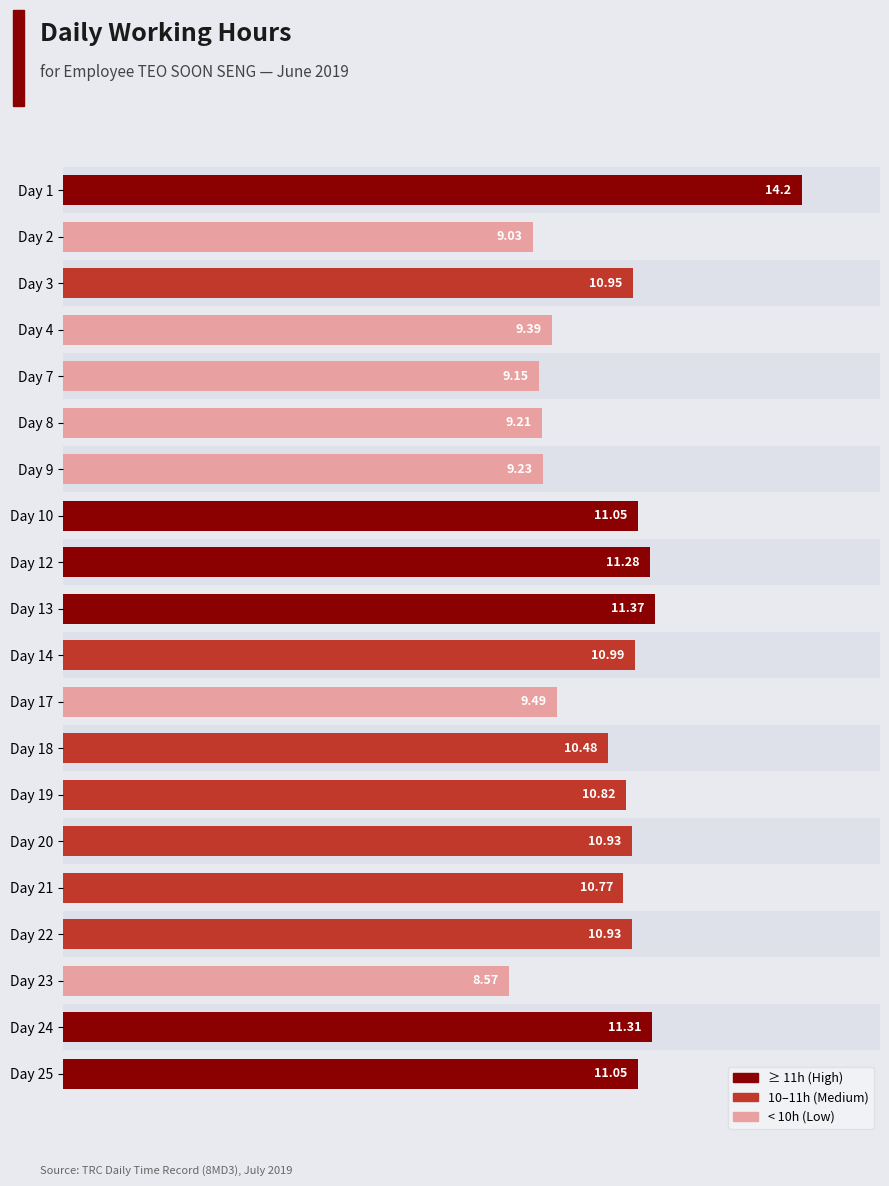

Which has a higher value, Day 19 or Day 7?

Day 19